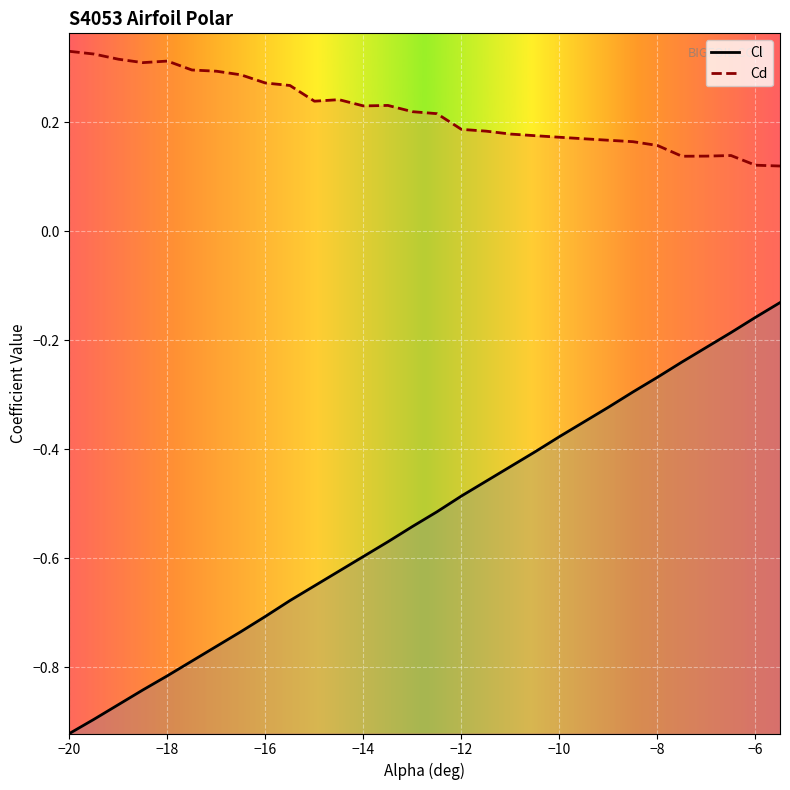

Where is Cd nearest to the value 0?

-5.5